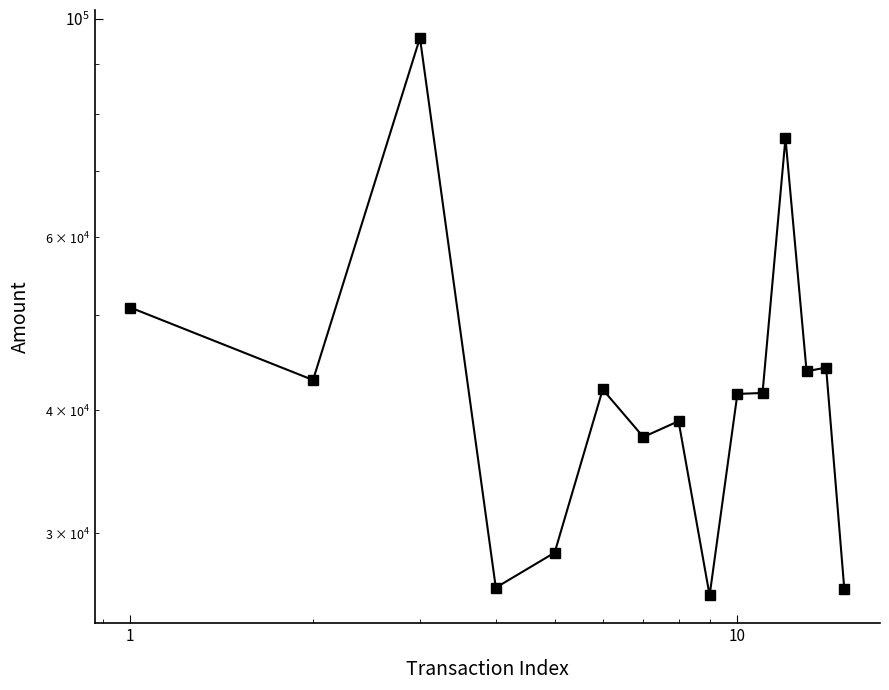

How many lines are shown in the chart?

1